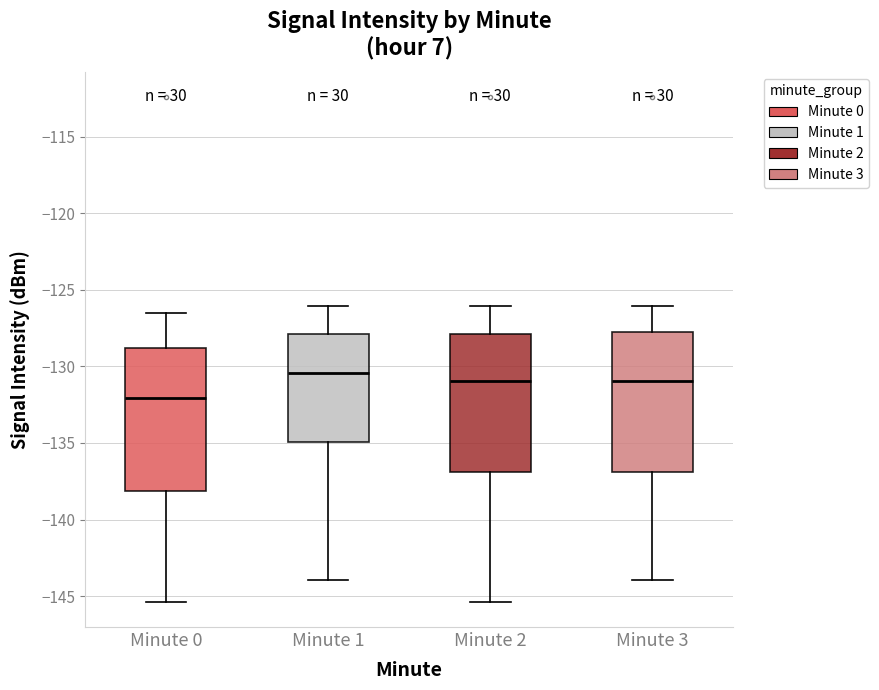

Reading left to right, transcribe this box plot: for each box, give where its median line is, the range the box spans, and where its two whiskers end, as read against the y-axis. The values are not printed on the chart, so give them approximately, as read against the axis.

Minute 0: median -132.0, box -138.0 to -129.0, whiskers -145.5 to -126.5
Minute 1: median -130.5, box -135.0 to -128.0, whiskers -144.0 to -126.0
Minute 2: median -131.0, box -137.0 to -128.0, whiskers -145.5 to -126.0
Minute 3: median -131.0, box -137.0 to -127.5, whiskers -144.0 to -126.0